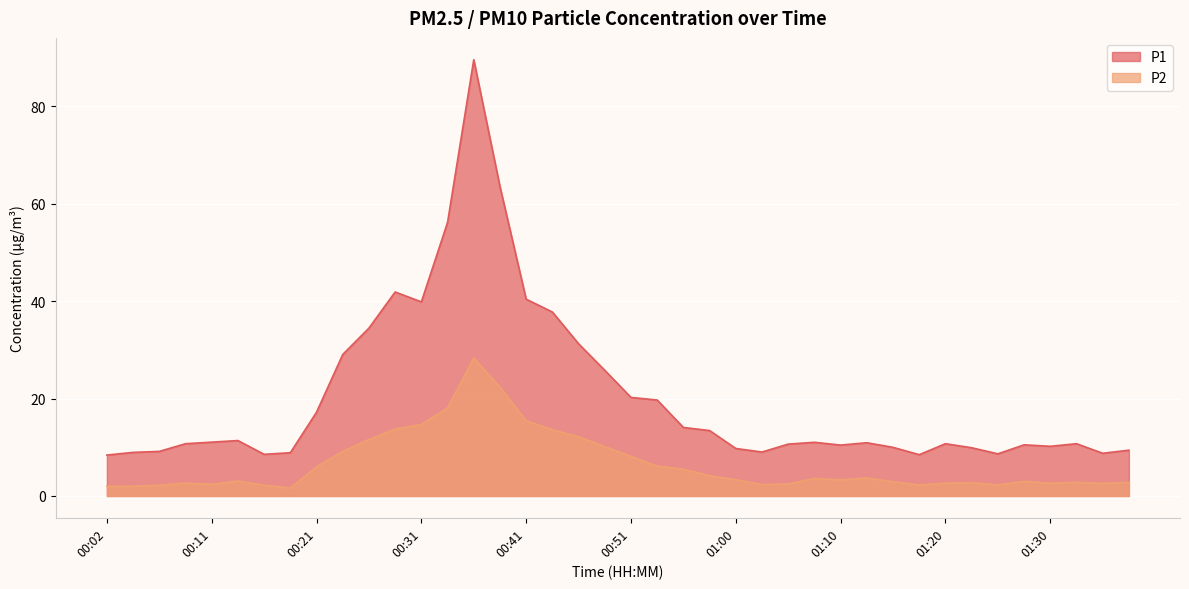

What value does the P2 series have at 01:25?

2.3